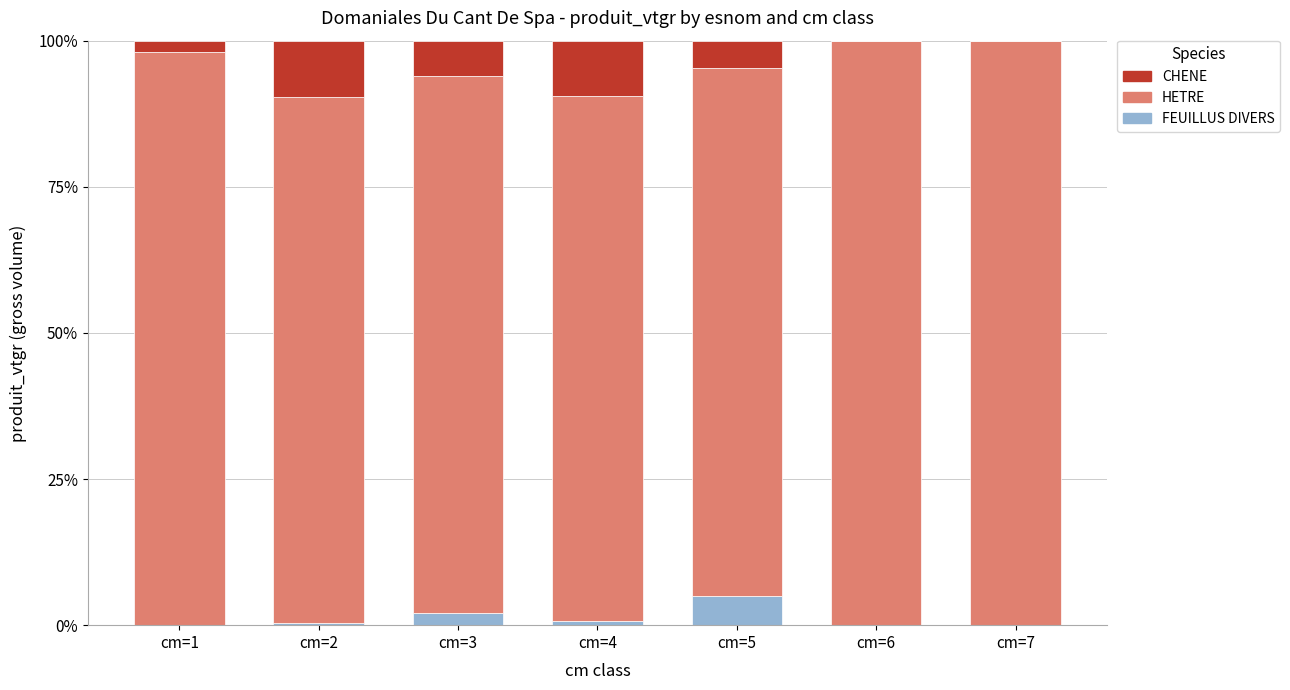

What is the maximum value for FEUILLUS DIVERS?

5.1